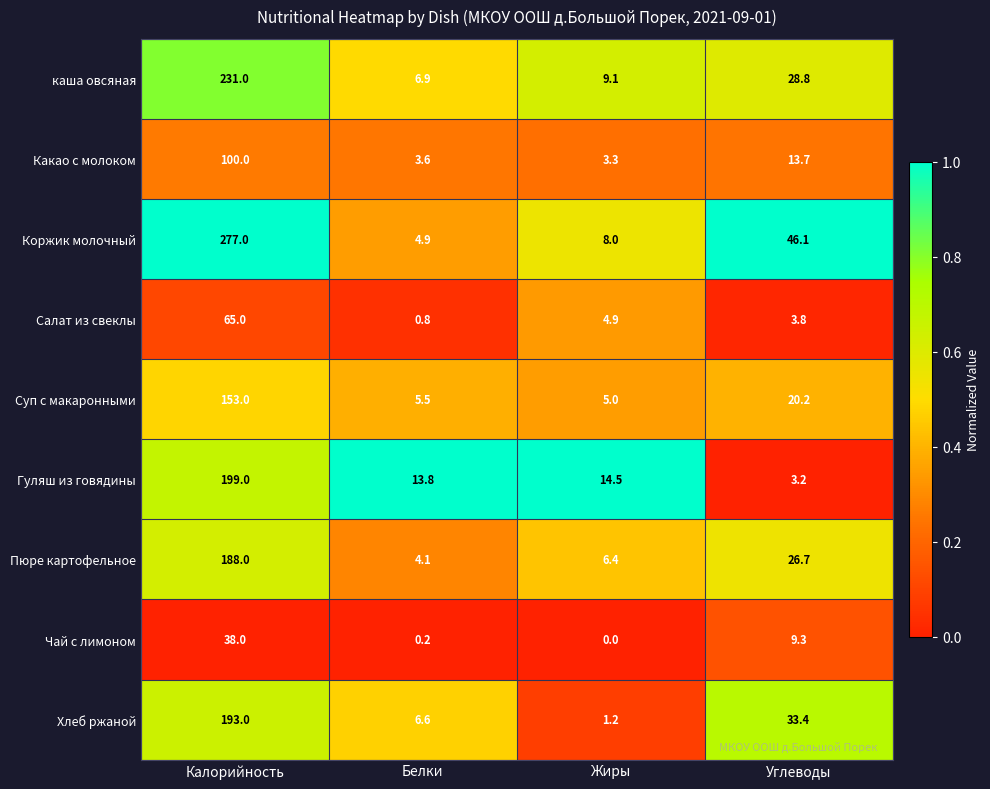

How many series are shown in this chart?

9